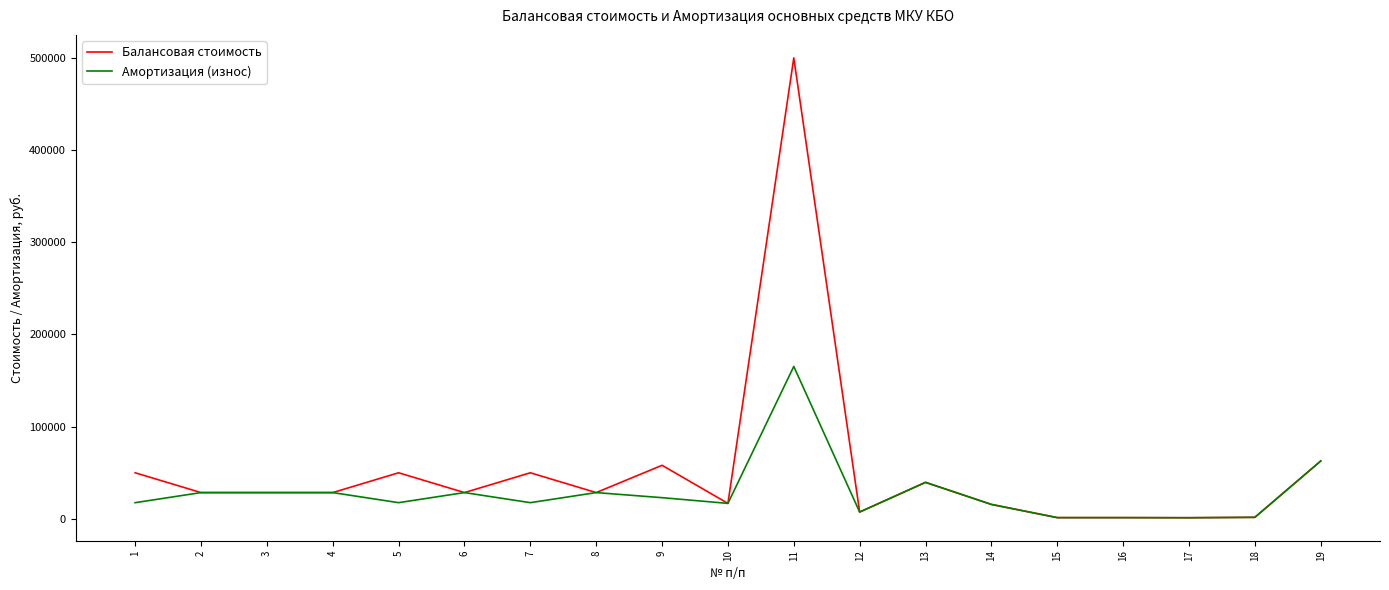

Does the chart display data point markers on the line(s)?

No